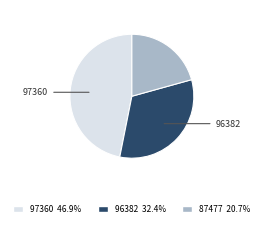

Is there a majority slice in this chart?

No